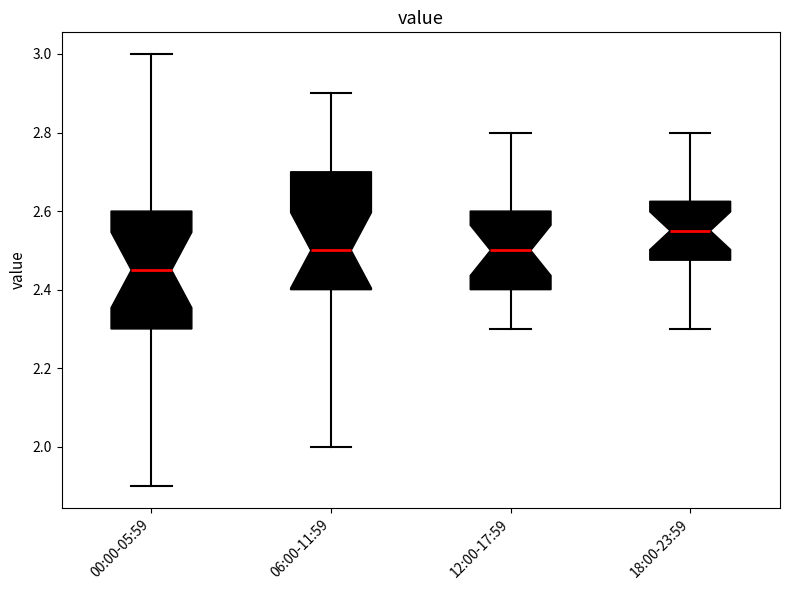

Reading left to right, read every box against the y-axis: the position of its median line, the range the box covers, and the ends of its whiskers. The values are not printed on the chart, so give them approximately, as read against the axis.

00:00-05:59: median 2.46, box 2.30 to 2.60, whiskers 1.90 to 3.00
06:00-11:59: median 2.50, box 2.40 to 2.70, whiskers 2.00 to 2.90
12:00-17:59: median 2.50, box 2.40 to 2.60, whiskers 2.30 to 2.80
18:00-23:59: median 2.56, box 2.48 to 2.62, whiskers 2.30 to 2.80